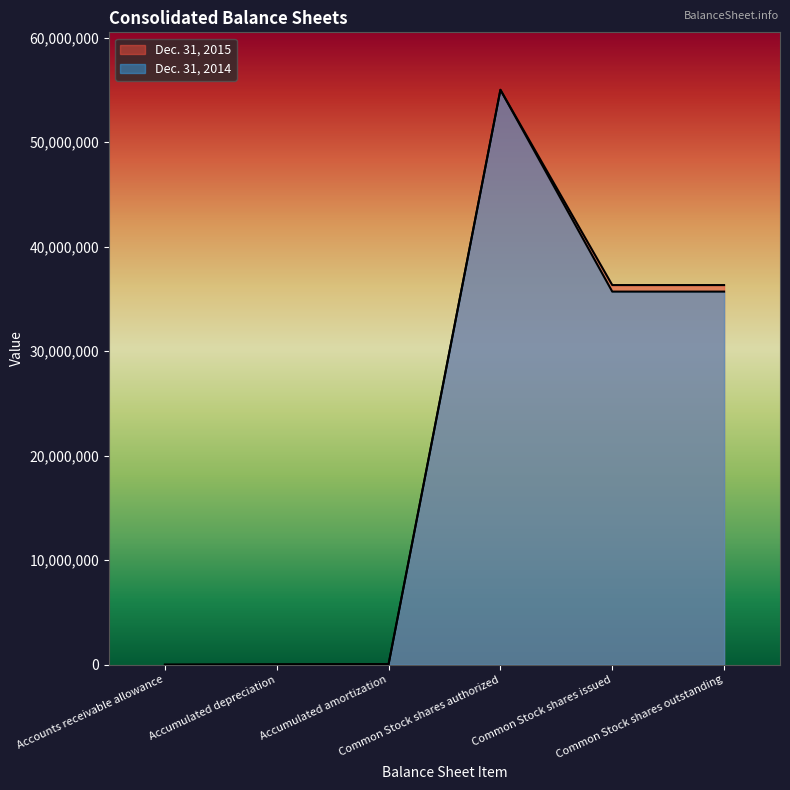

How many times do Dec. 31, 2014 and Dec. 31, 2015 cross each other?

1